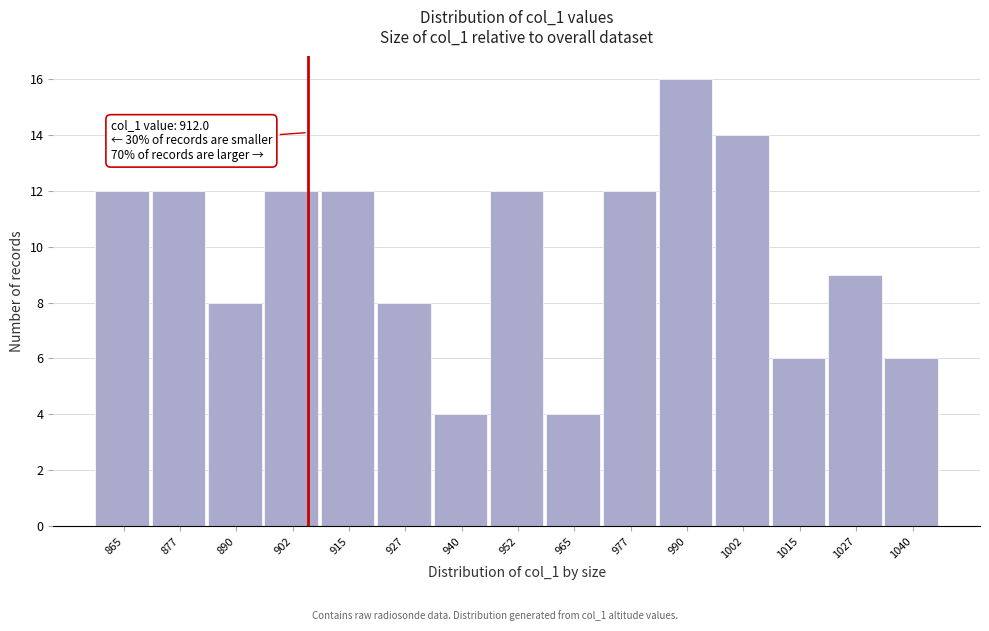

Reading left to right, what are all the values shown in this chart?

865=12	877=12	890=8	902=12	915=12	927=8	940=4	952=12	965=4	977=12	990=16	1002=14	1015=6	1027=9	1040=6